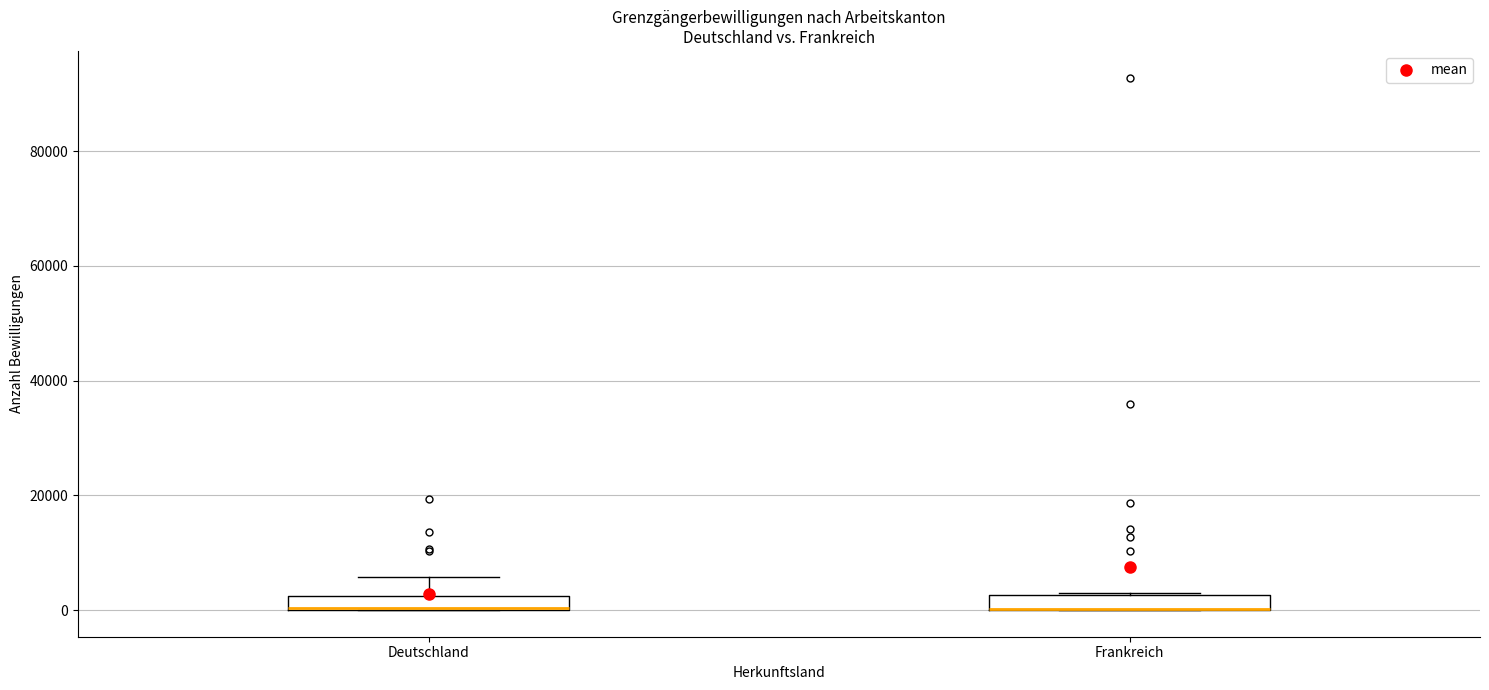

Where is the lower edge of the box for Deutschland on the y-axis? The values are not printed on the chart, so give them approximately, as read against the axis.

0